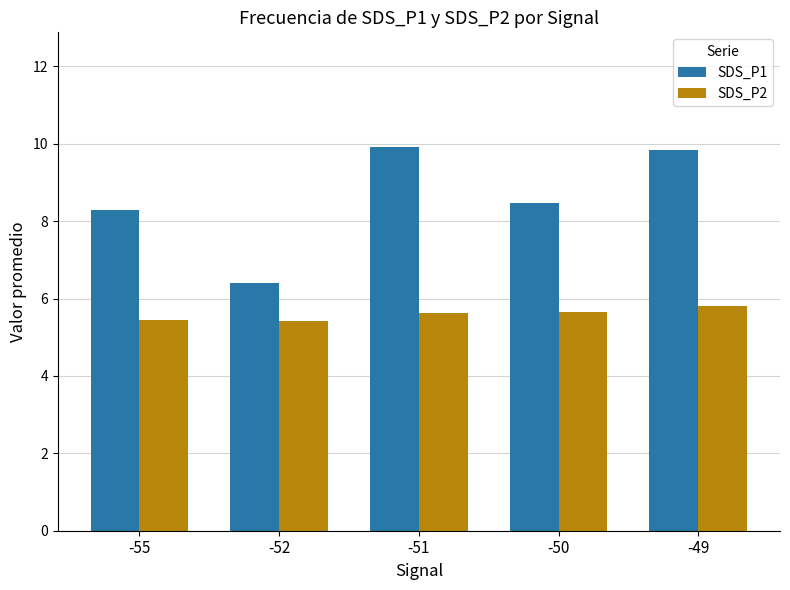

Which series has the largest total across all categories?

SDS_P1